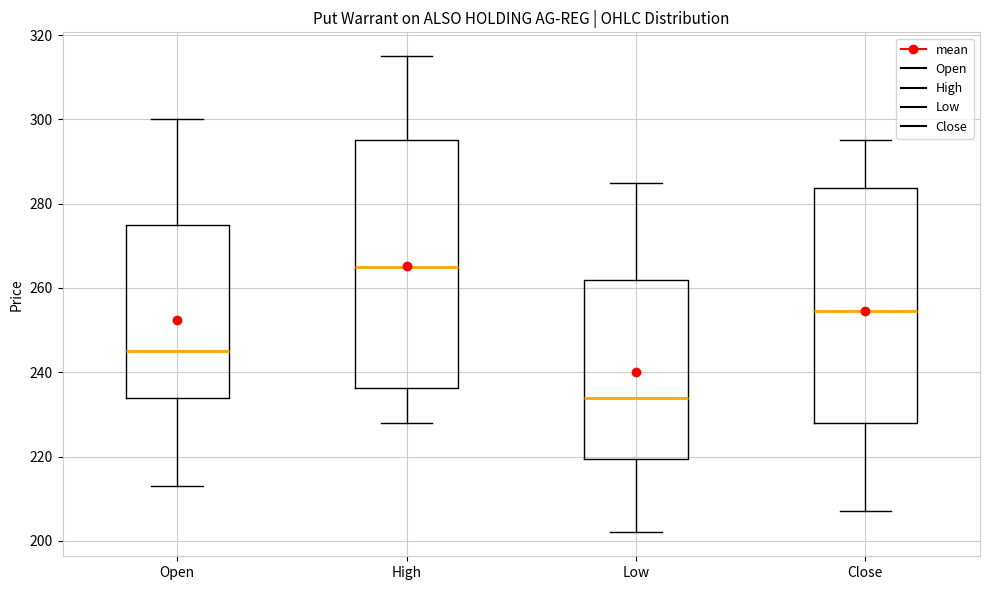

Which box has the highest median line?

High